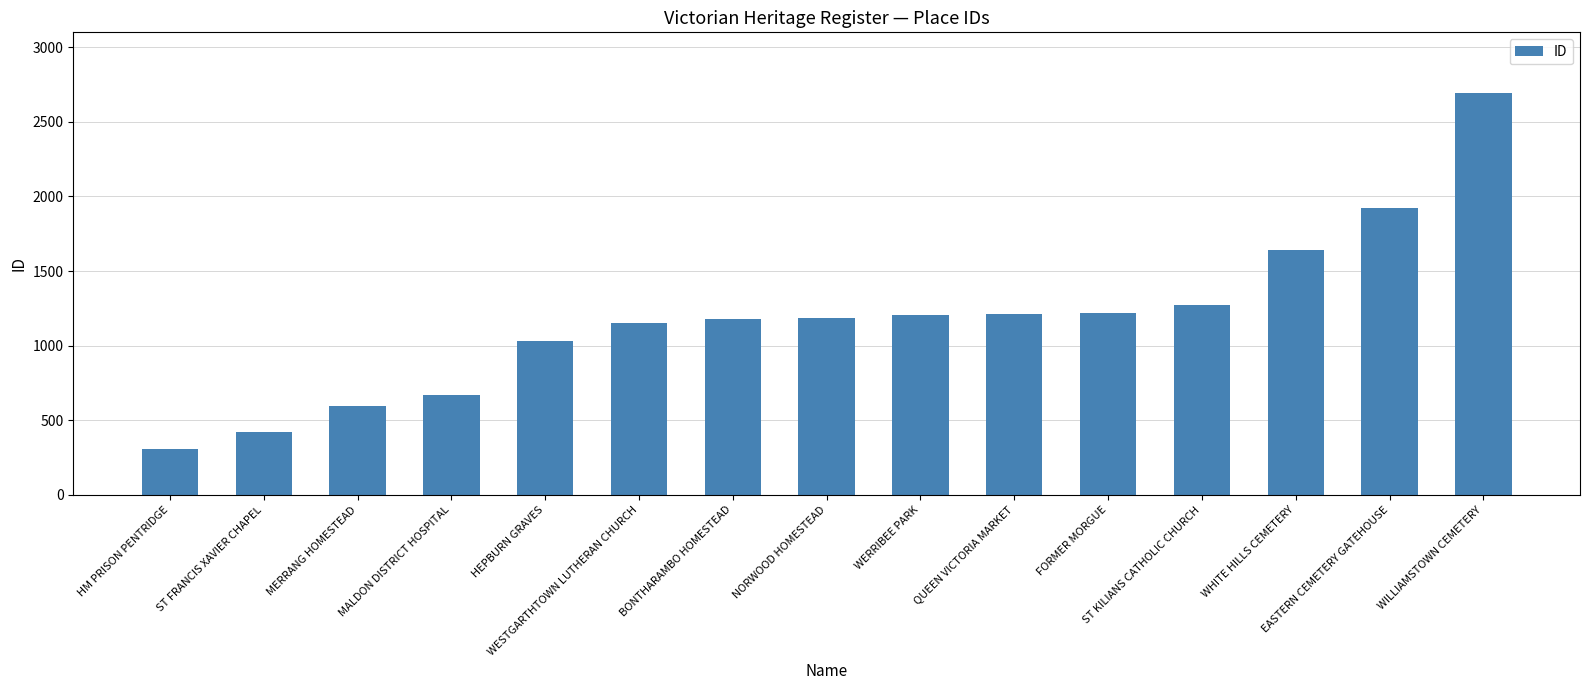

At which category does the chart reach its peak across all series?

WILLIAMSTOWN CEMETERY